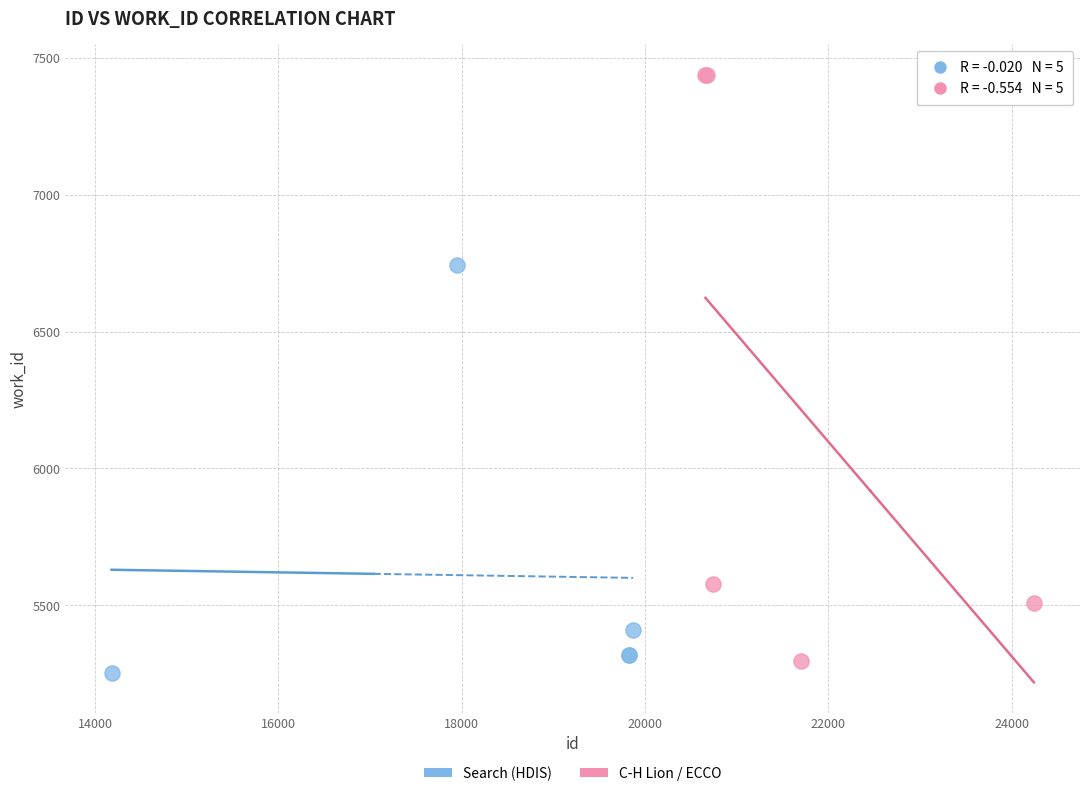

Which series reaches the maximum Y coordinate?

C-H Lion / ECCO